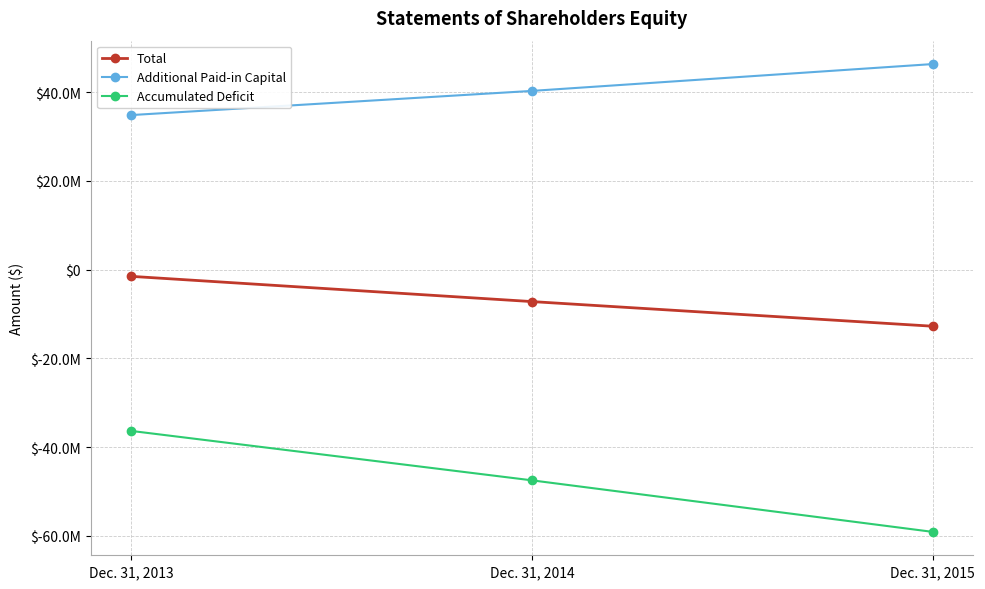

What is the sum of the Accumulated Deficit values at Dec. 31, 2013 and Dec. 31, 2015?

-95413880